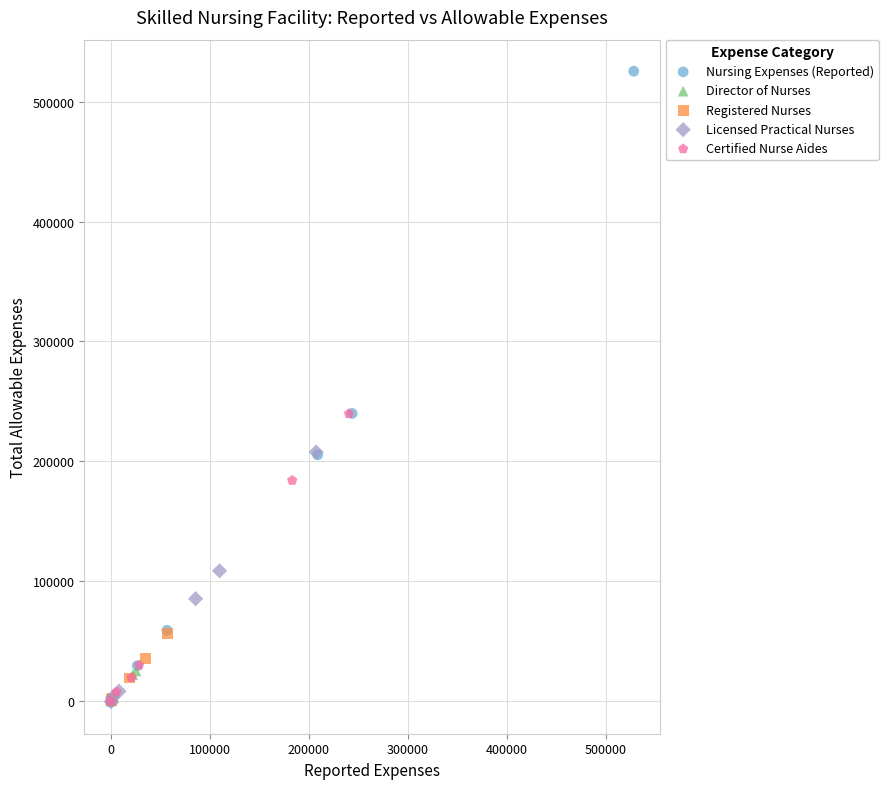

Which series has the largest Y range (max minus min)?

Nursing Expenses (Reported)